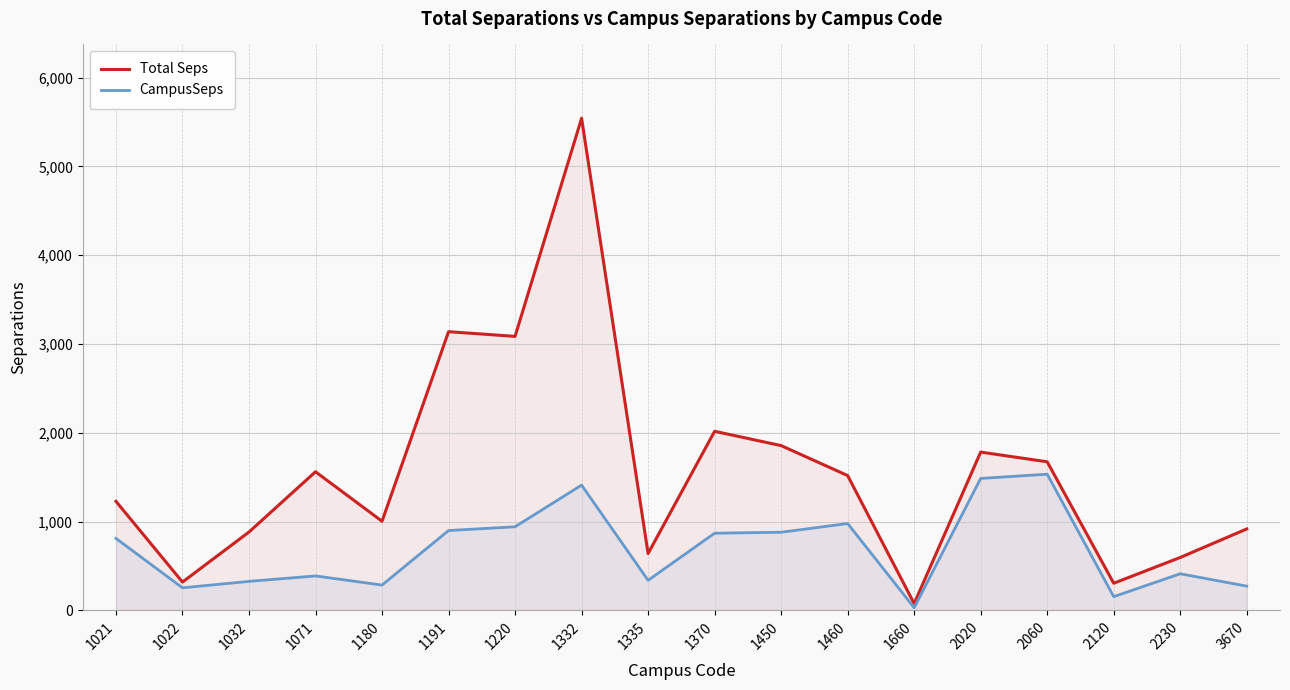

At which label does CampusSeps first exceed 810?

1021